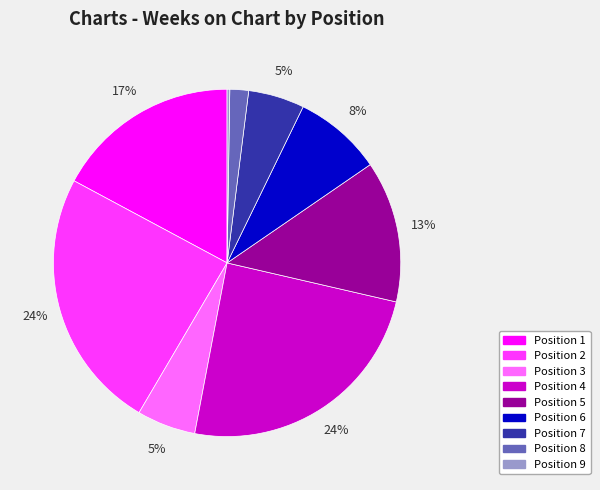

Approximately how many times larger is the value at Position 4 compared to Position 5?

1.8